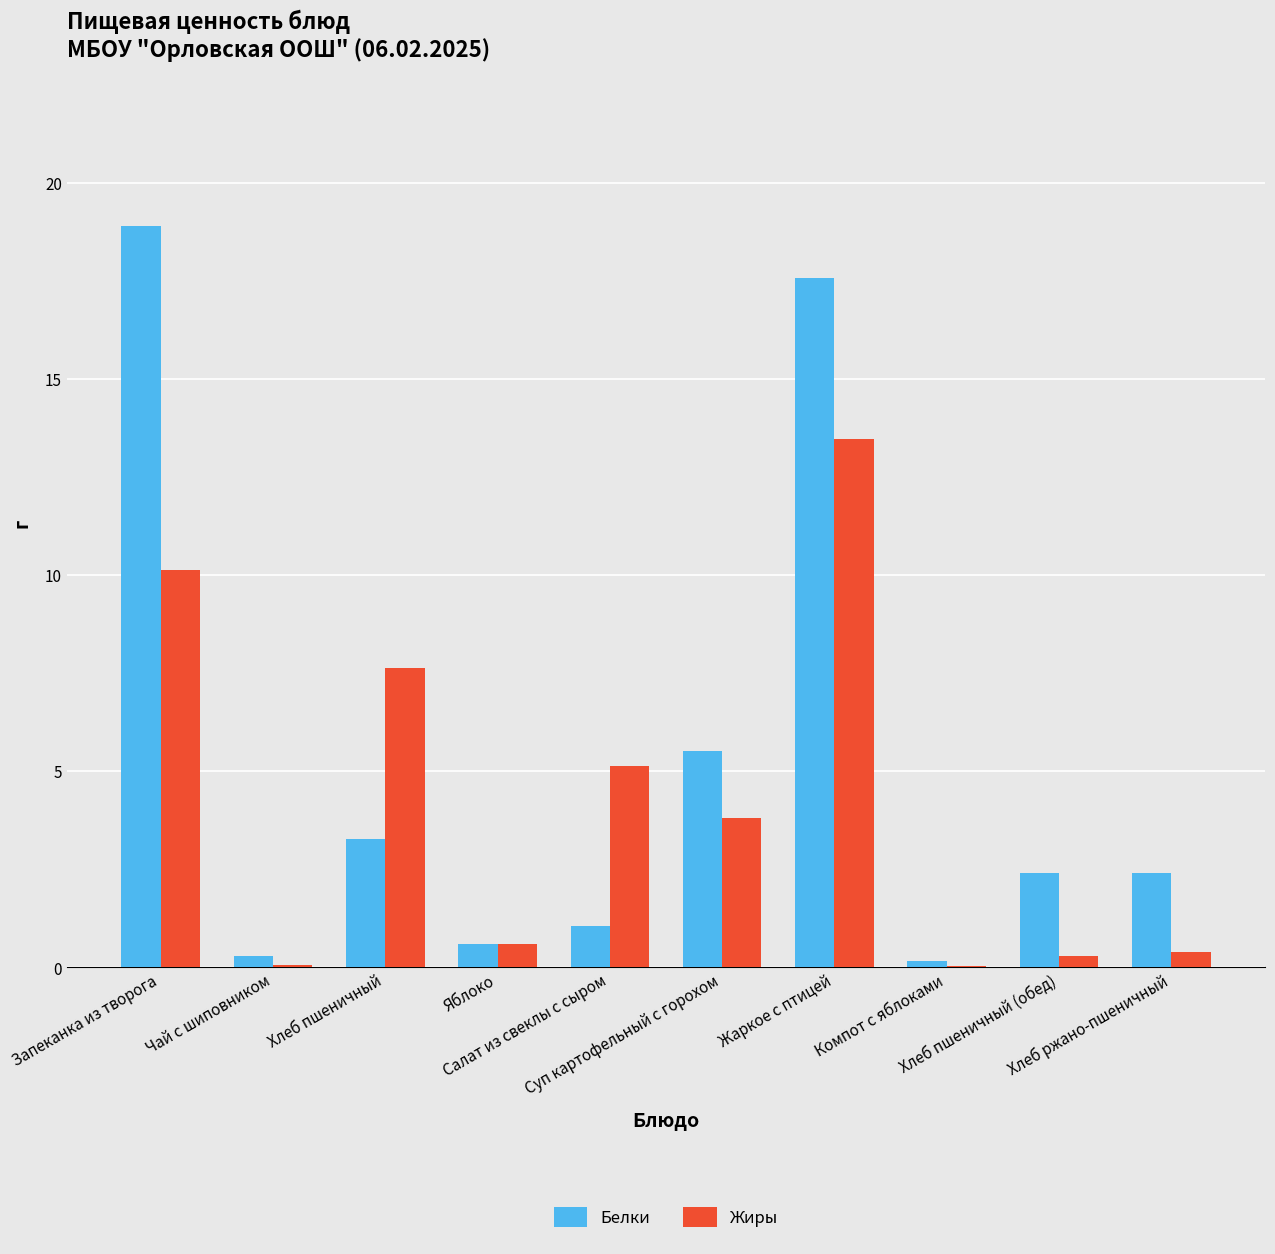

What is the difference between the Жиры values at Хлеб ржано-пшеничный and Жаркое с птицей?

13.1